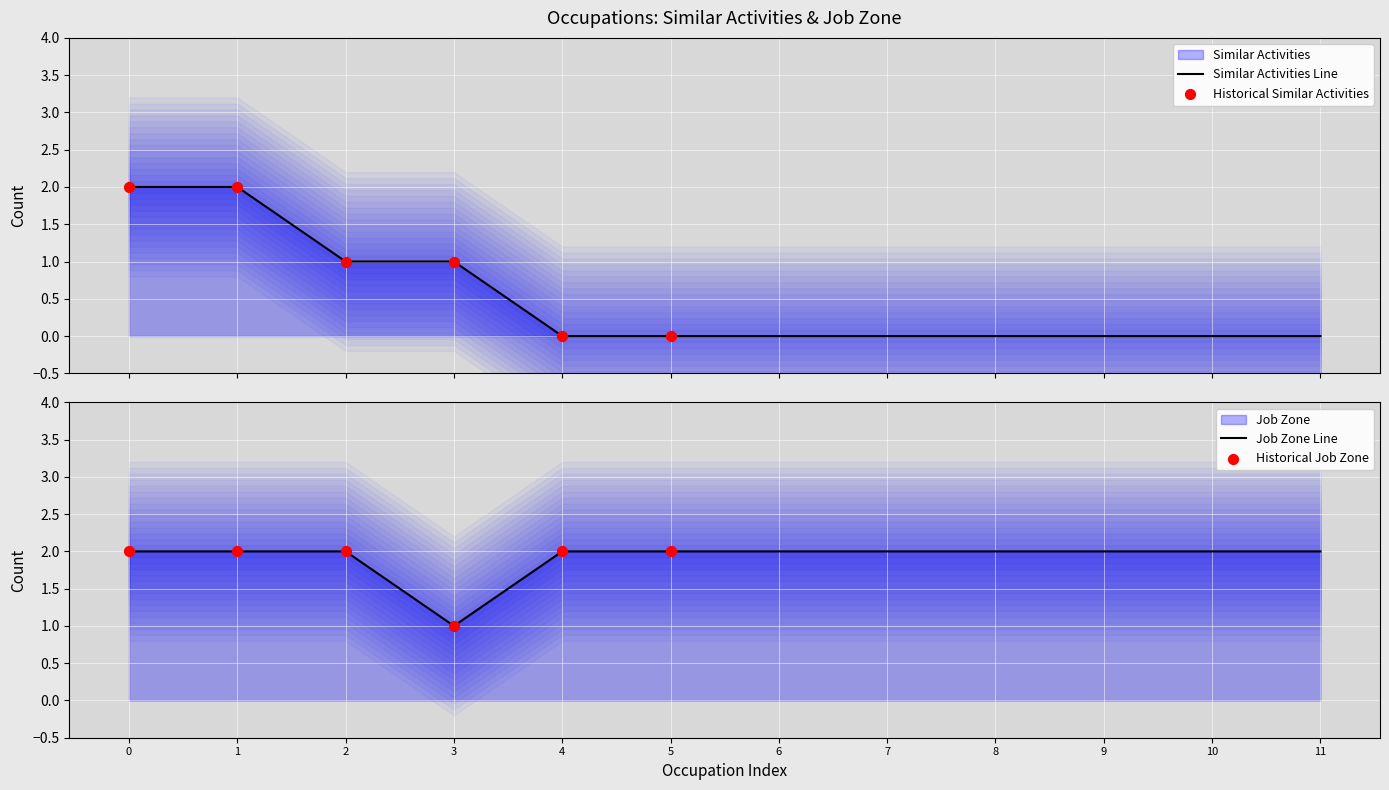

Which series has the largest total across all categories?

Job Zone